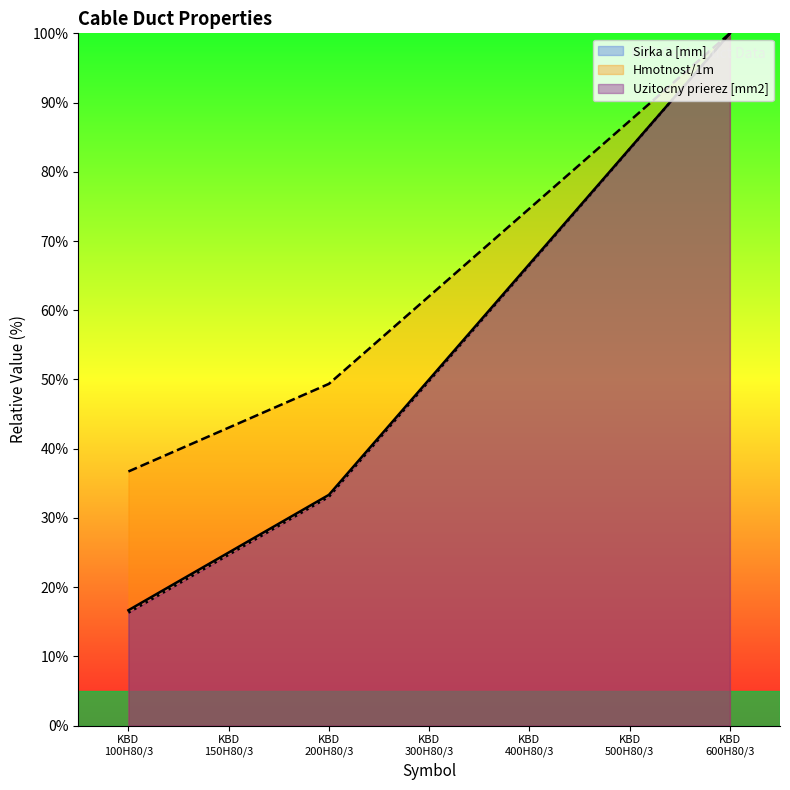

How many values in the Uzitocny prierez [mm2] series exceed 49?

4